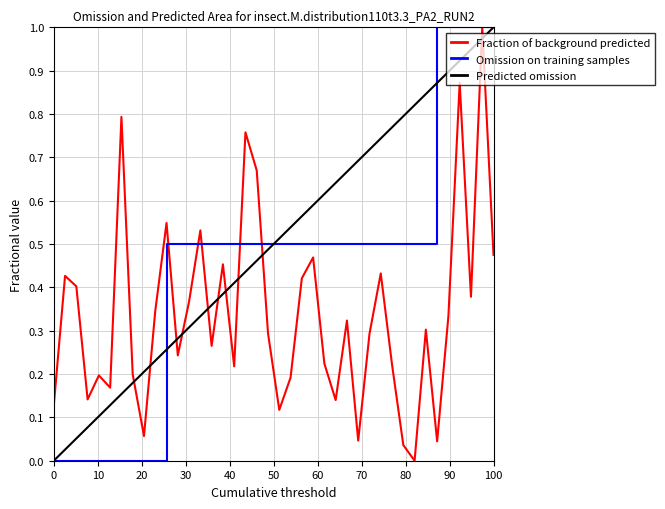

Which series has the largest total across all categories?

Predicted omission